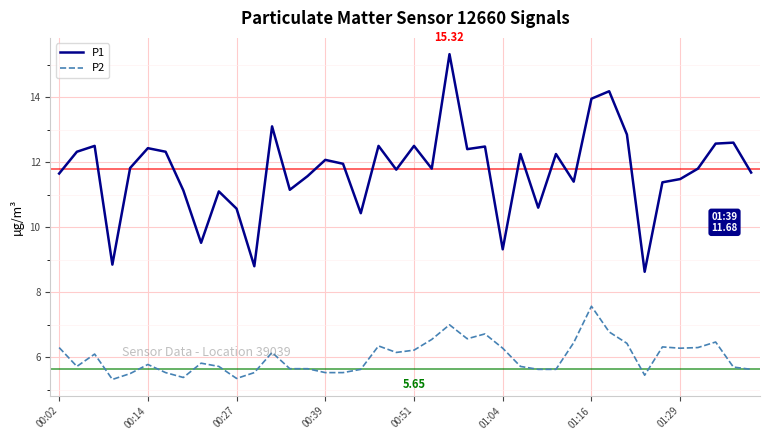

Does the chart display data point markers on the line(s)?

No